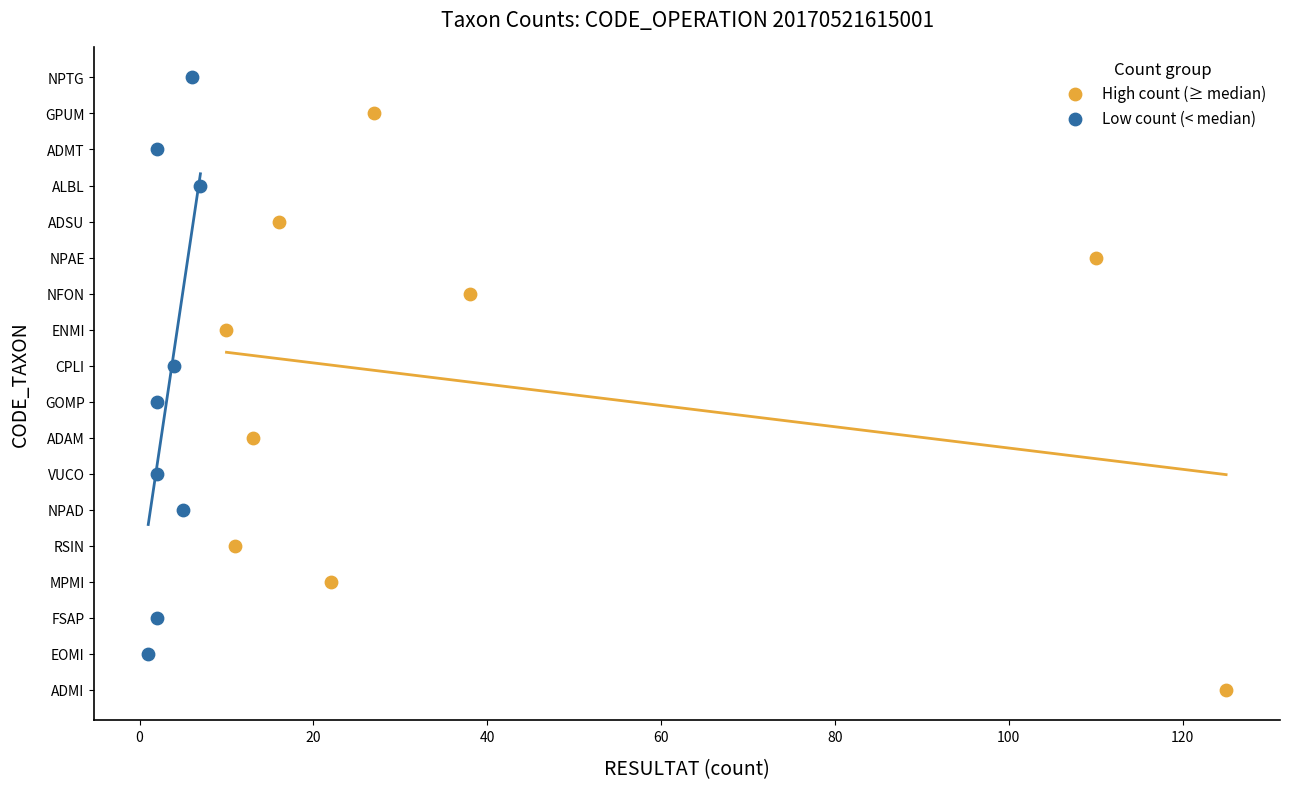

Which series contains the lowest Y value?

High count (≥ median)